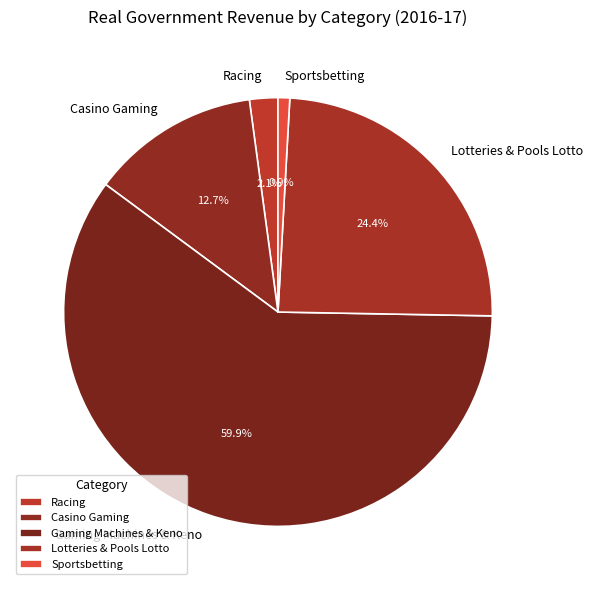

Which slice represents more than half of the pie?

Gaming Machines & Keno